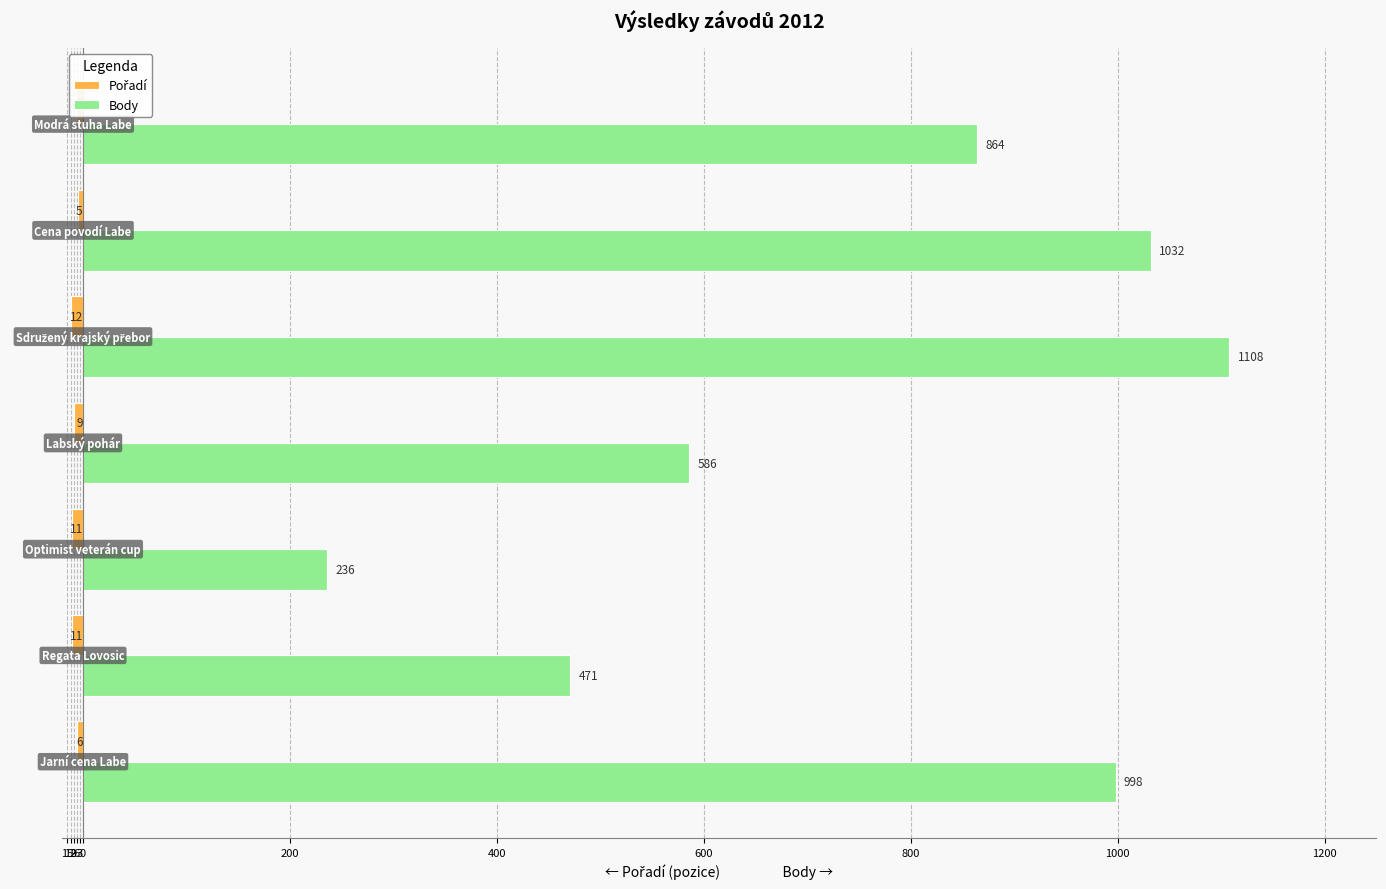

Which category has the highest value in the Body series?

3